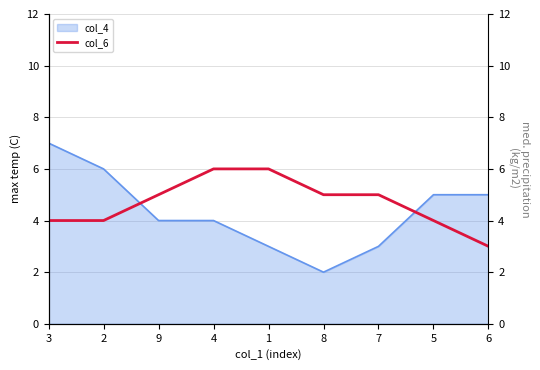

The value at 6 is 4. True or false?

False